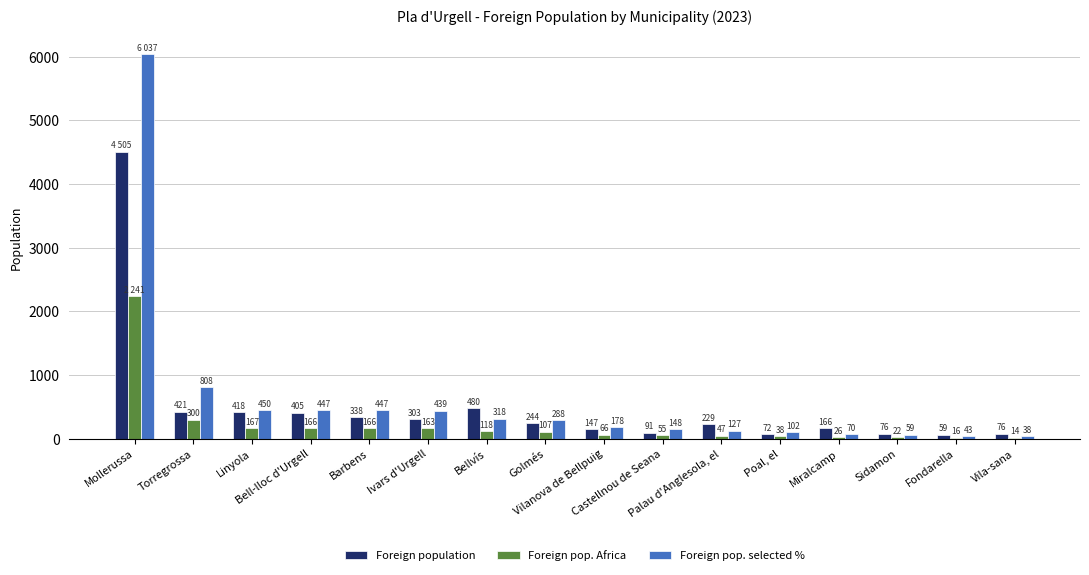

What is the sum of all Foreign pop. selected % values?

9999